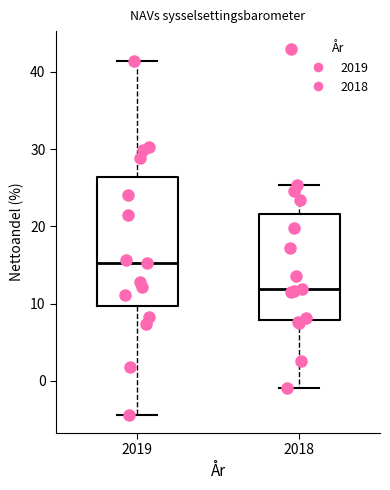

Which box is the tallest, from its lower edge to its upper edge?

2019